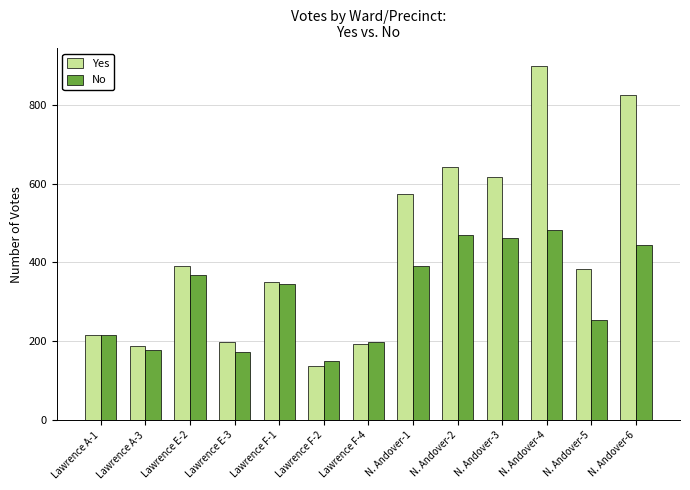

What is the average value of the No series?

318